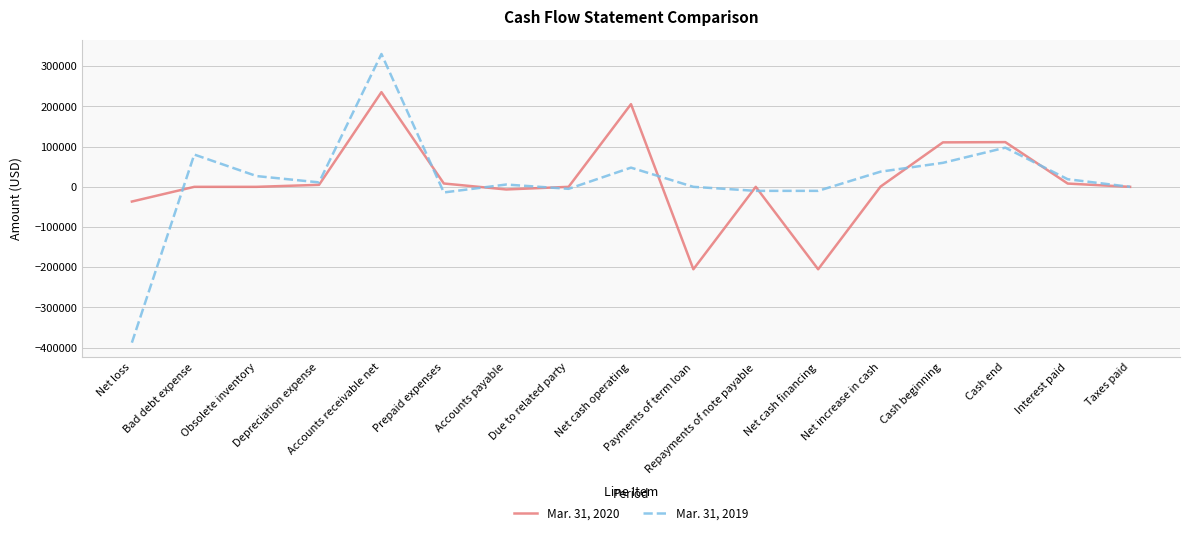

At which category is the sum across all series the highest?

Accounts receivable net